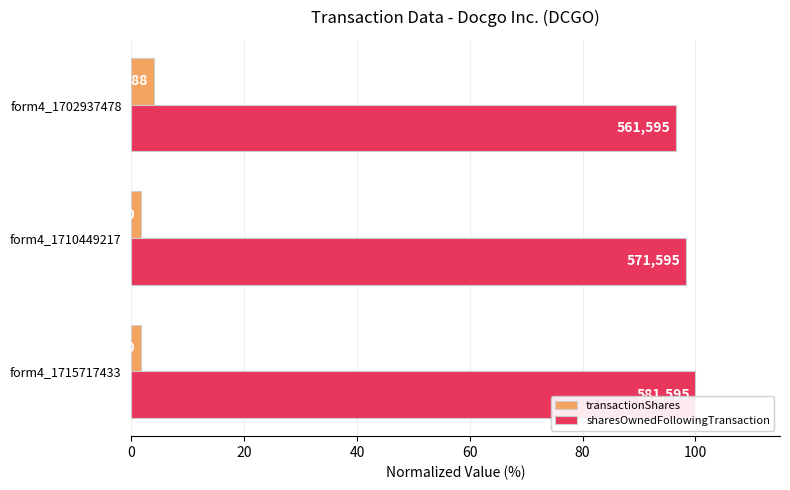

Reading left to right, extract all data points from this chart.

transactionShares: 1.7	1.7	4.0
sharesOwnedFollowingTransaction: 100.0	98.3	96.6